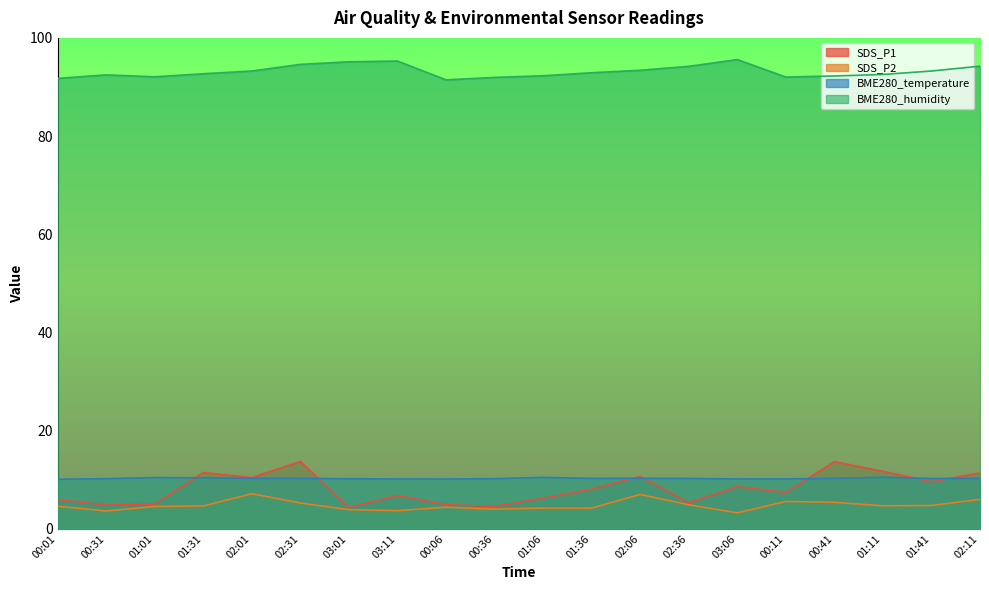

What is the label of the 2nd point from the left?

00:31